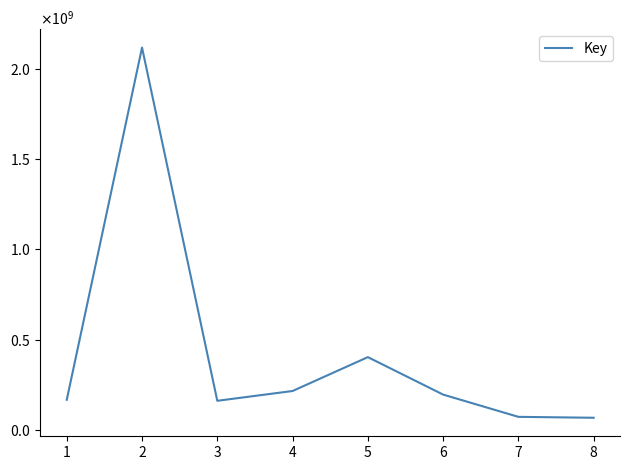

Does the chart display data point markers on the line(s)?

No